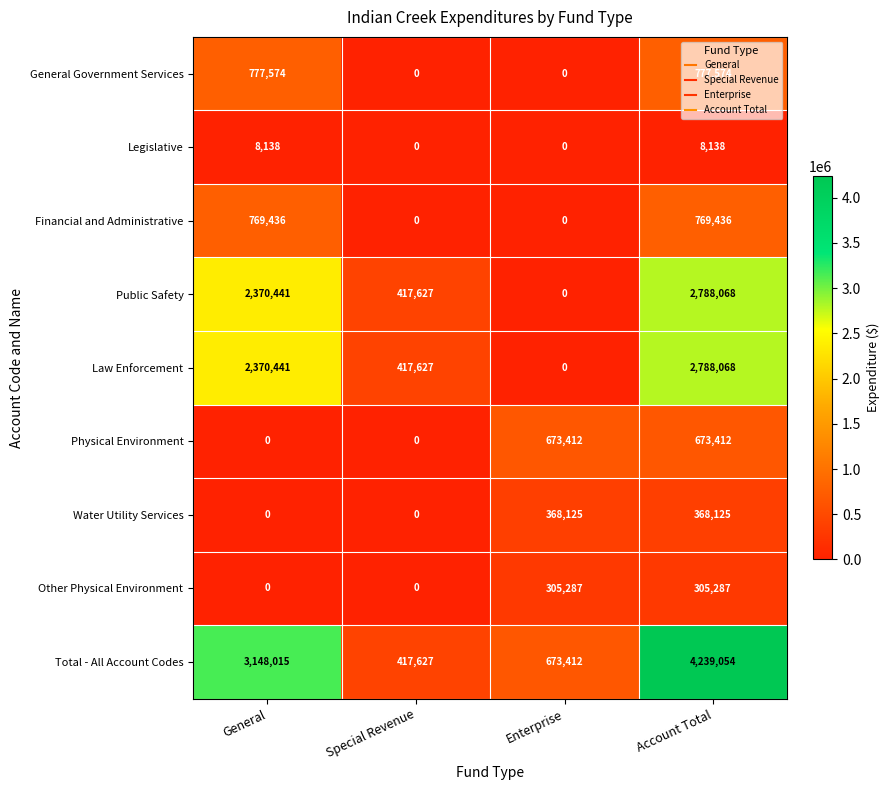

The value of Public Safety at Account Total is 1065126. True or false?

False